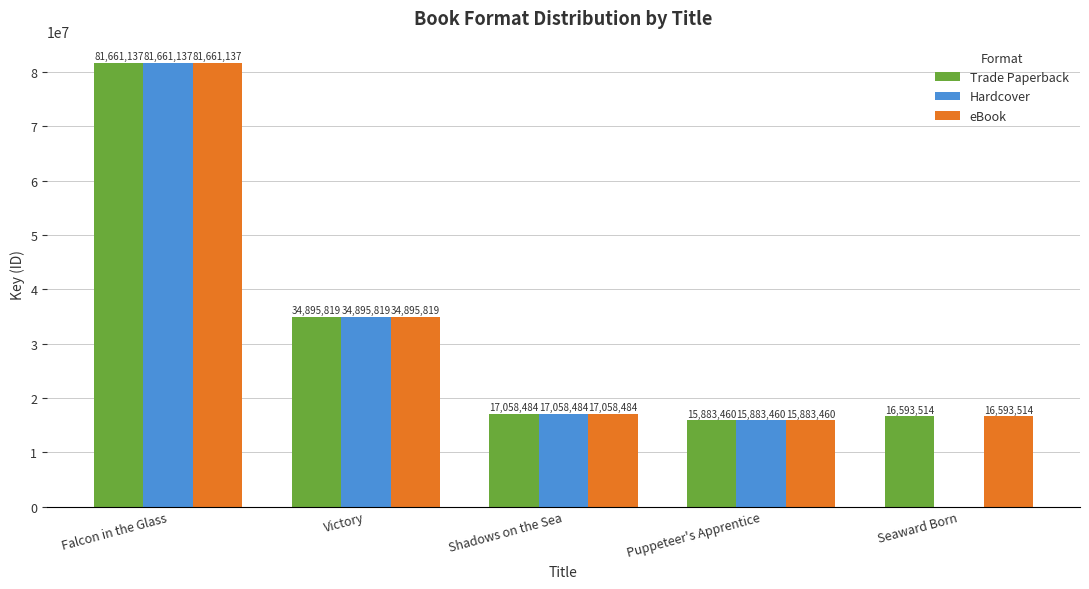

True or false: eBook has a value of 81661137 at Falcon in the Glass.

True